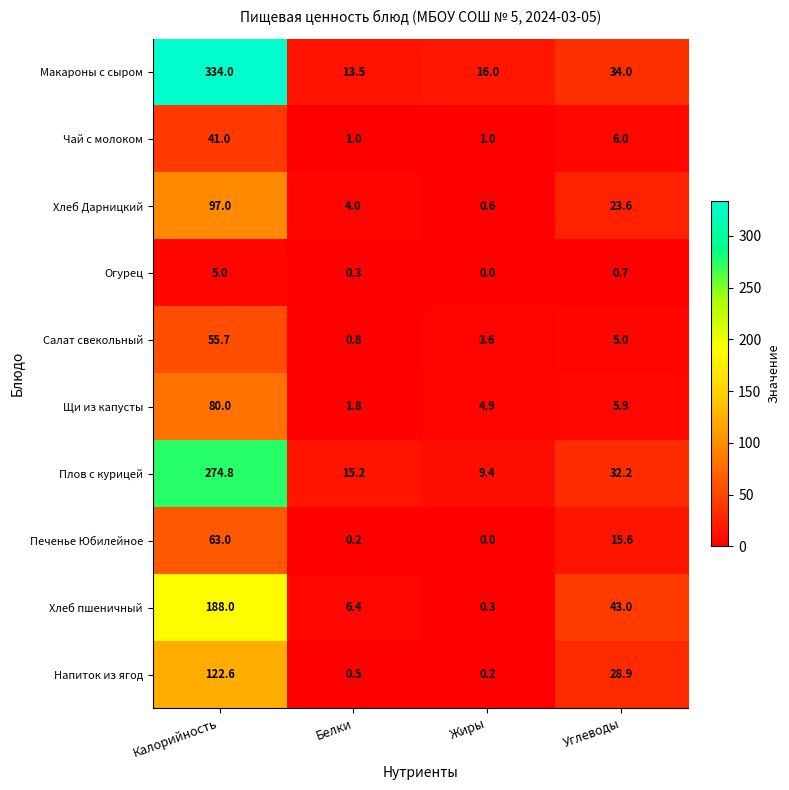

What is the difference between the second highest and second lowest values in the Чай с молоком series?

5.0